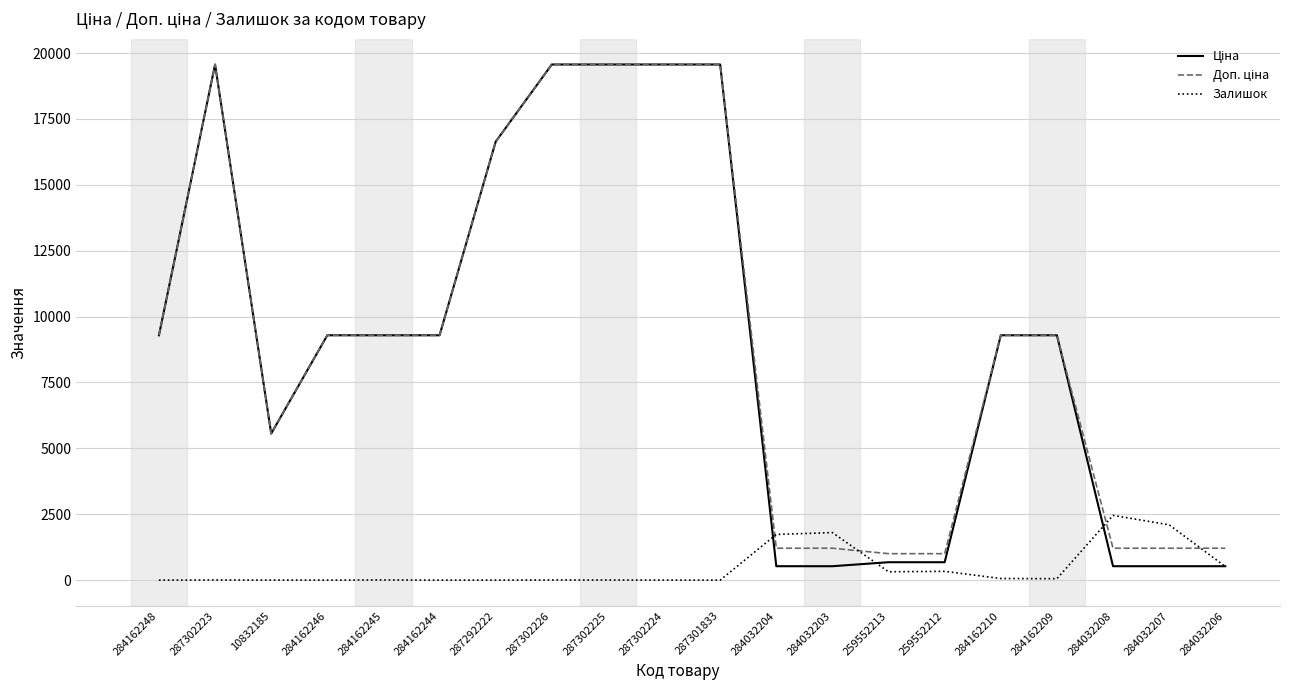

Count the number of categories in the chart.

20